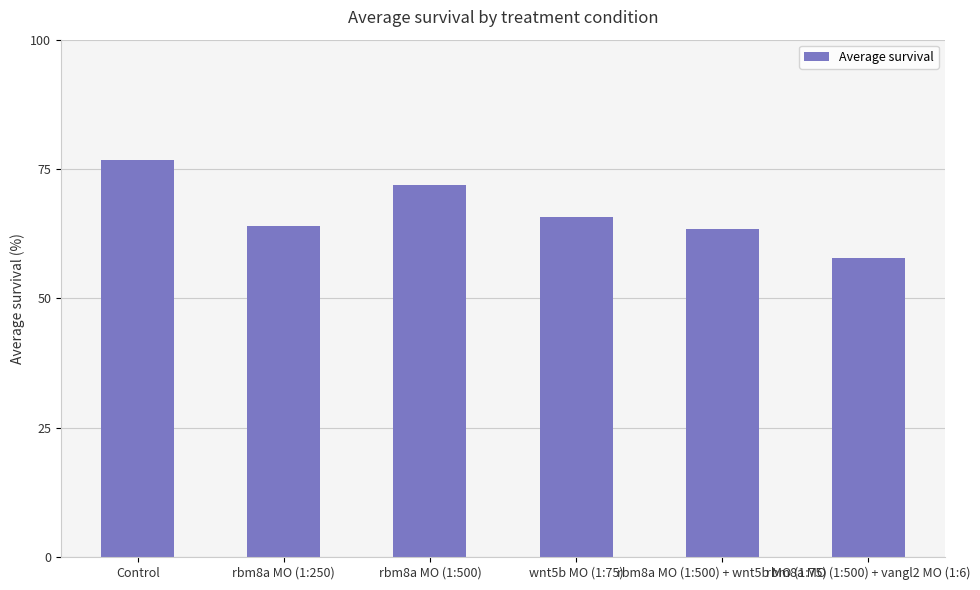

Reading left to right, extract all data points from this chart.

76.7	63.9	71.9	65.7	63.4	57.8